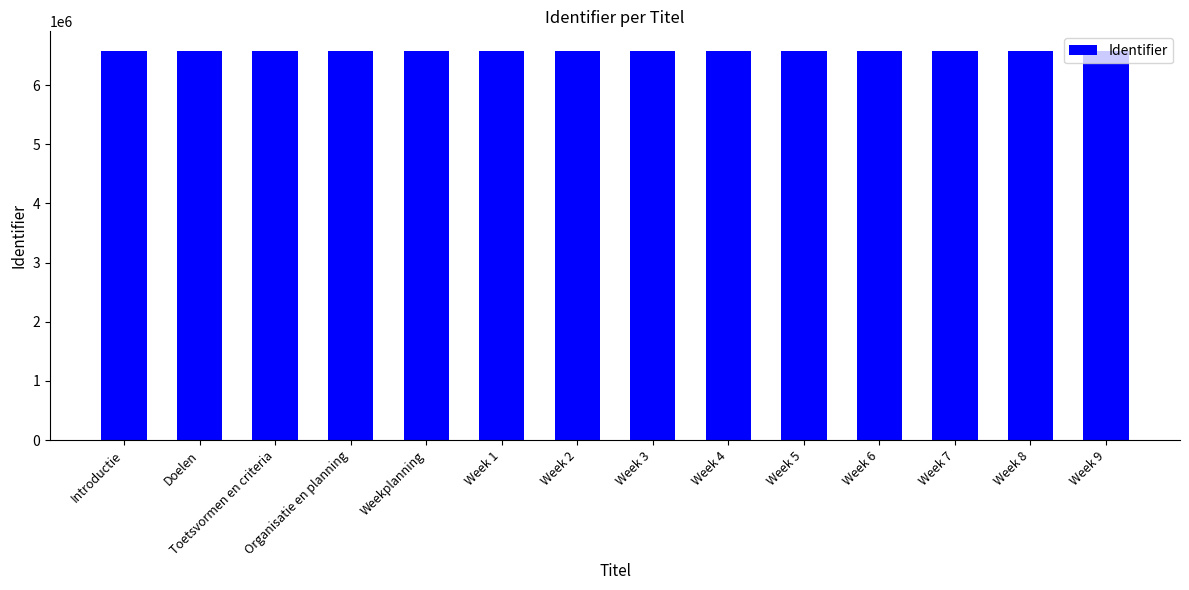

What position from the right is Week 7?

3